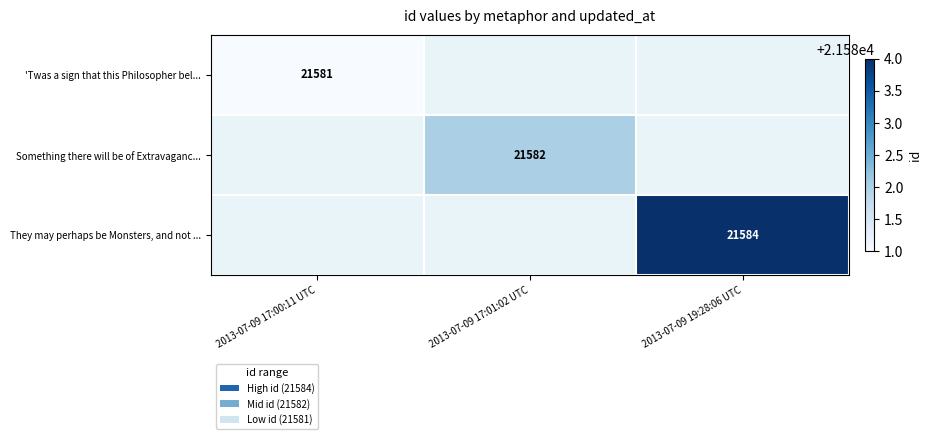

True or false: They may perhaps be Monsters, and not ... has a value of 5592 at 2013-07-09 19:28:06 UTC.

False